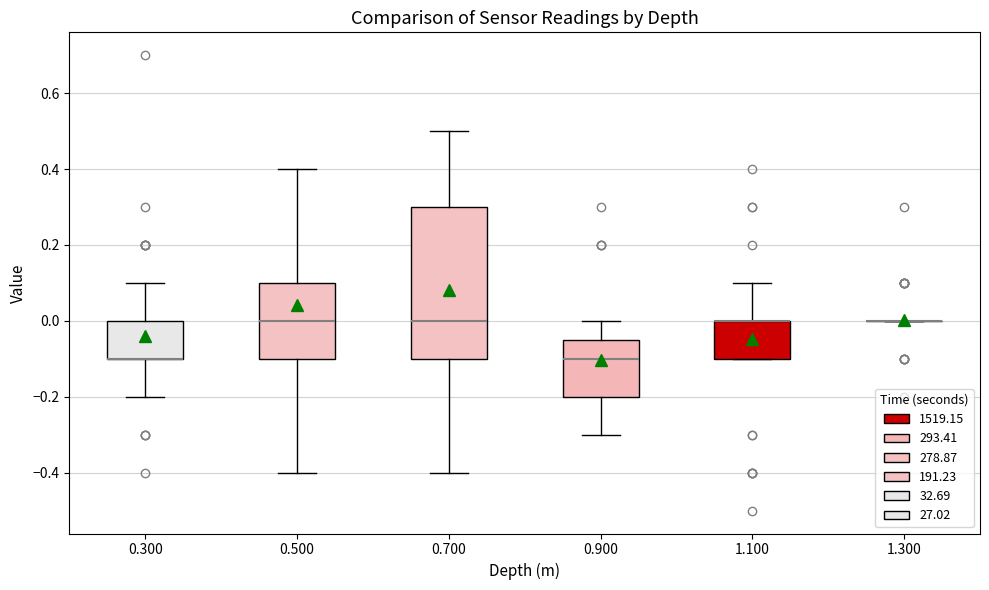

Comparing the boxes themselves (not the whiskers), which one is the tallest?

0.700